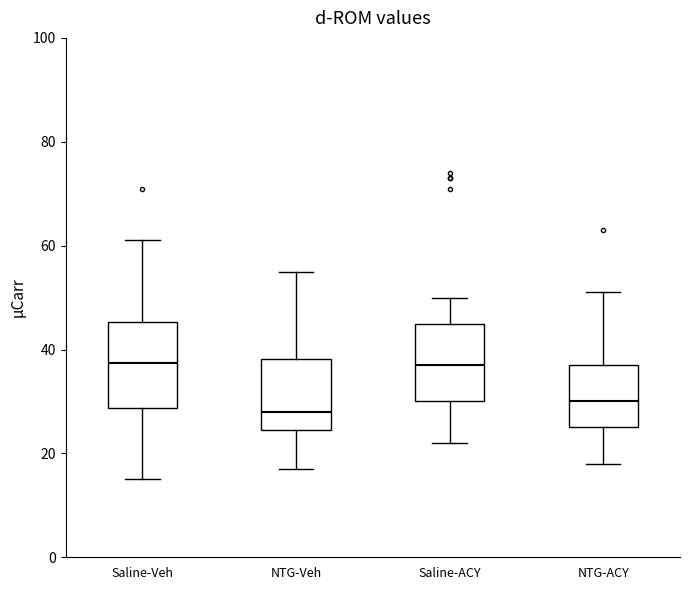

Reading left to right, transcribe this box plot: for each box, give where its median line is, the range the box spans, and where its two whiskers end, as read against the y-axis. The values are not printed on the chart, so give them approximately, as read against the axis.

Saline-Veh: median 38, box 28 to 46, whiskers 16 to 62
NTG-Veh: median 28, box 24 to 38, whiskers 18 to 56
Saline-ACY: median 38, box 30 to 46, whiskers 22 to 50
NTG-ACY: median 30, box 26 to 38, whiskers 18 to 52